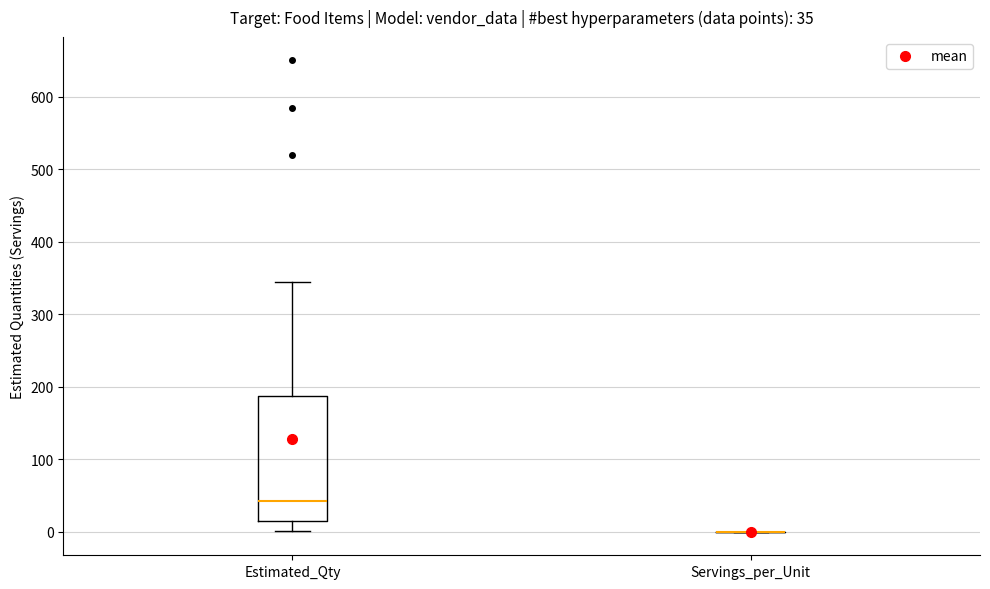

Which box is the tallest, from its lower edge to its upper edge?

Estimated_Qty